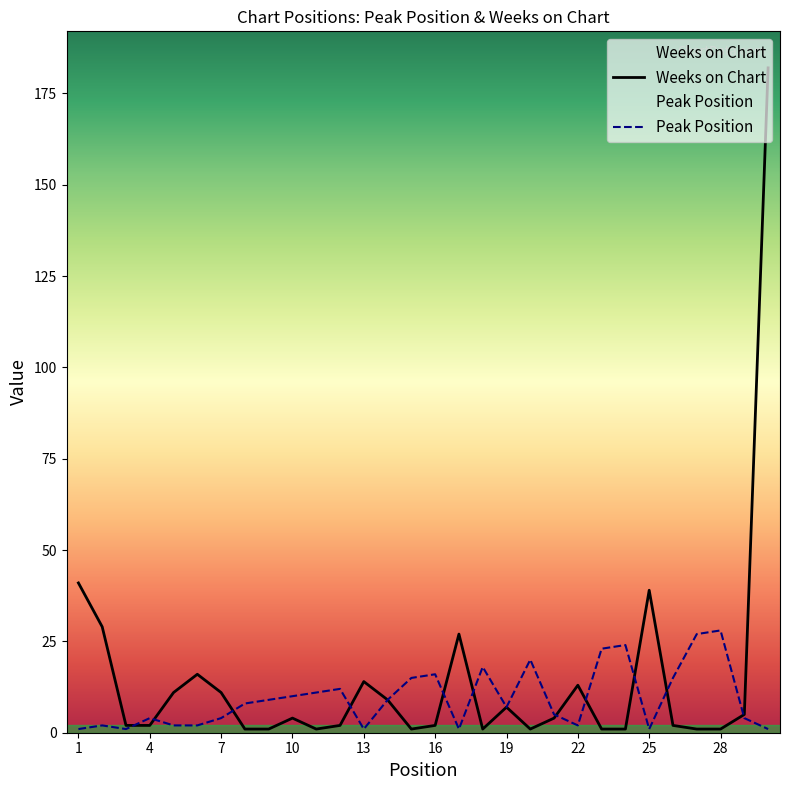

How many times do Peak Position and Weeks on Chart cross each other?

11